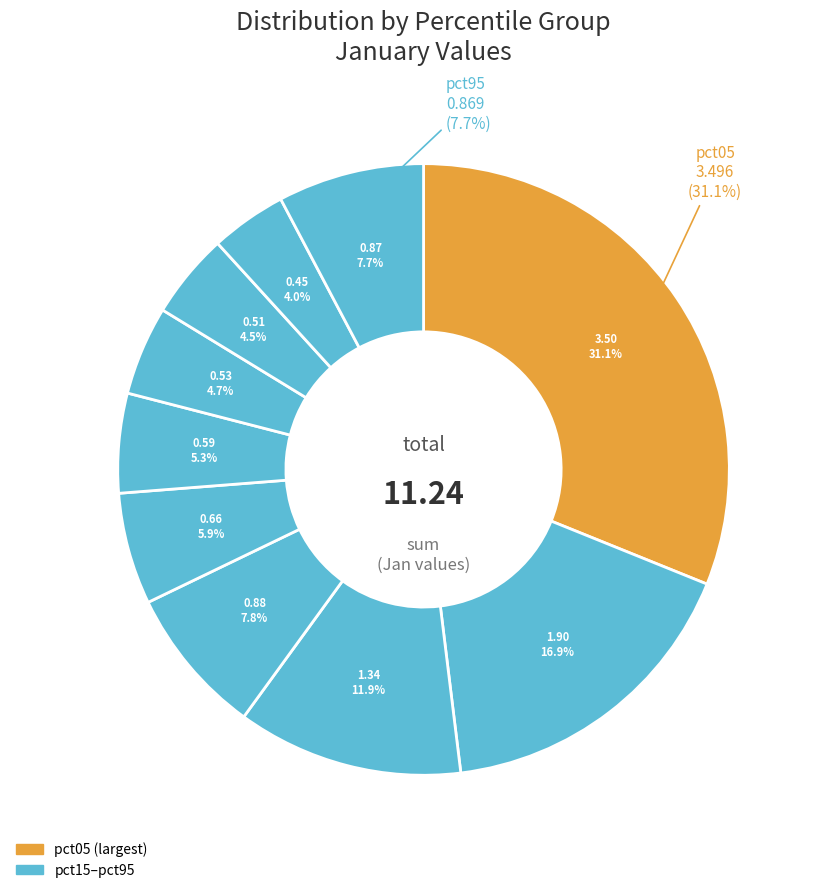

The pct75 slice represents 1% of the pie. True or false?

False